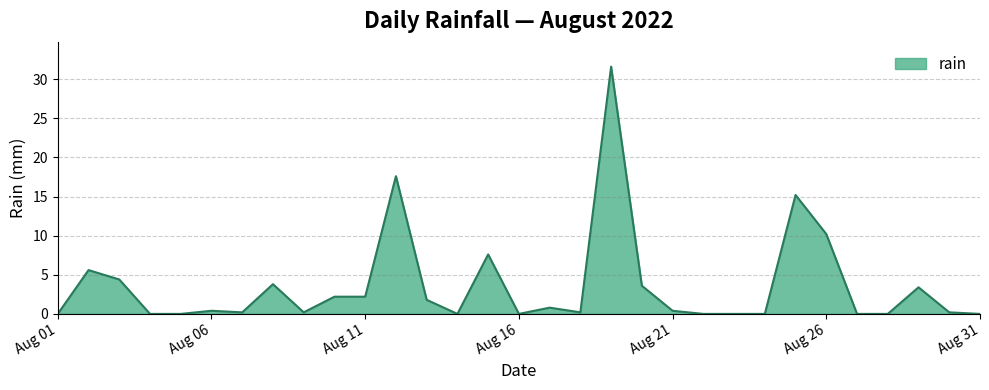

What is the greatest value displayed?

31.6